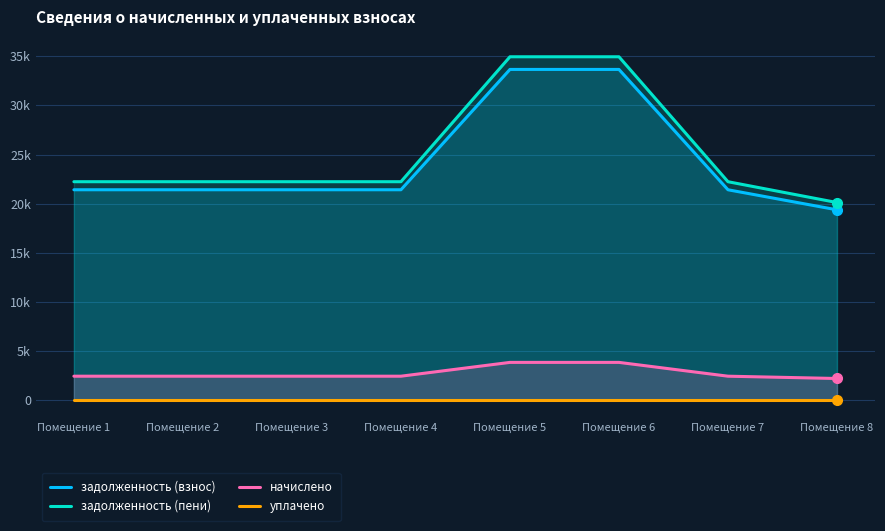

At how many categories does at least one series exceed 3772?

8